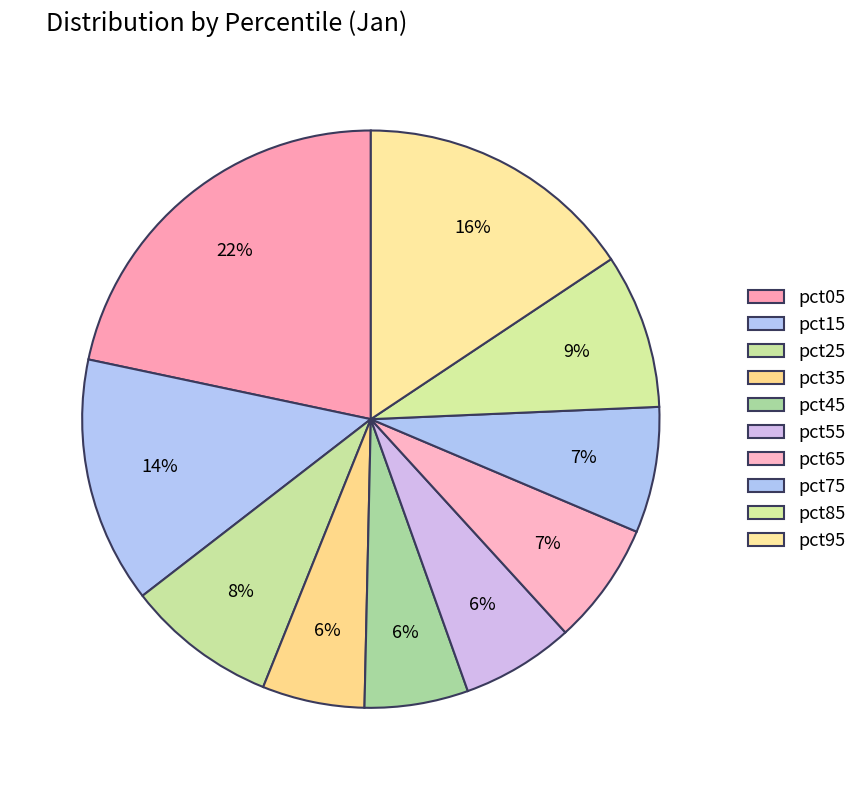

True or false: pct65 accounts for 7% of the total.

True